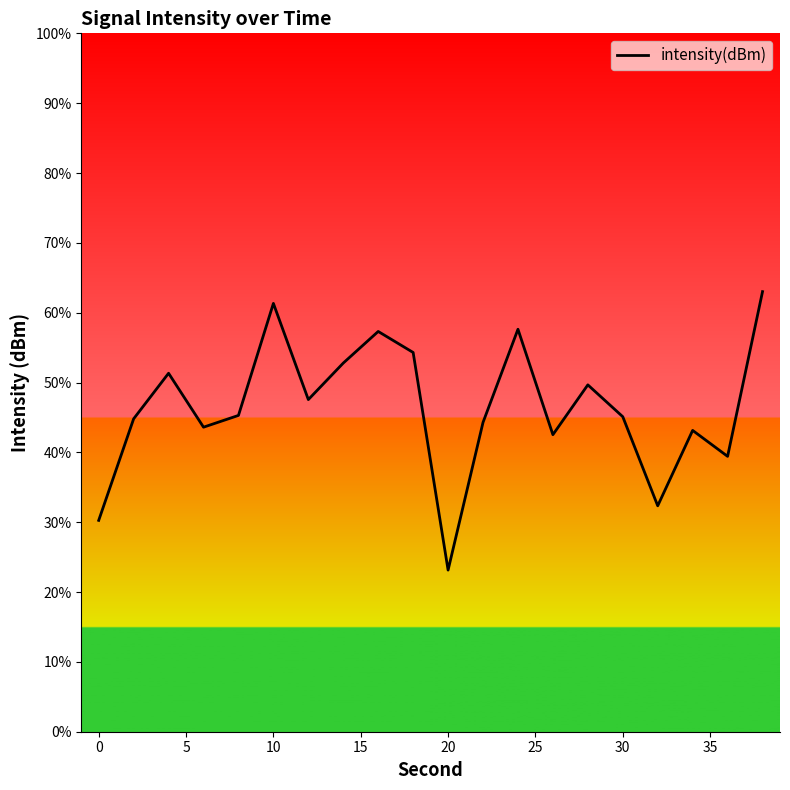

What is the smallest value displayed?

23.1